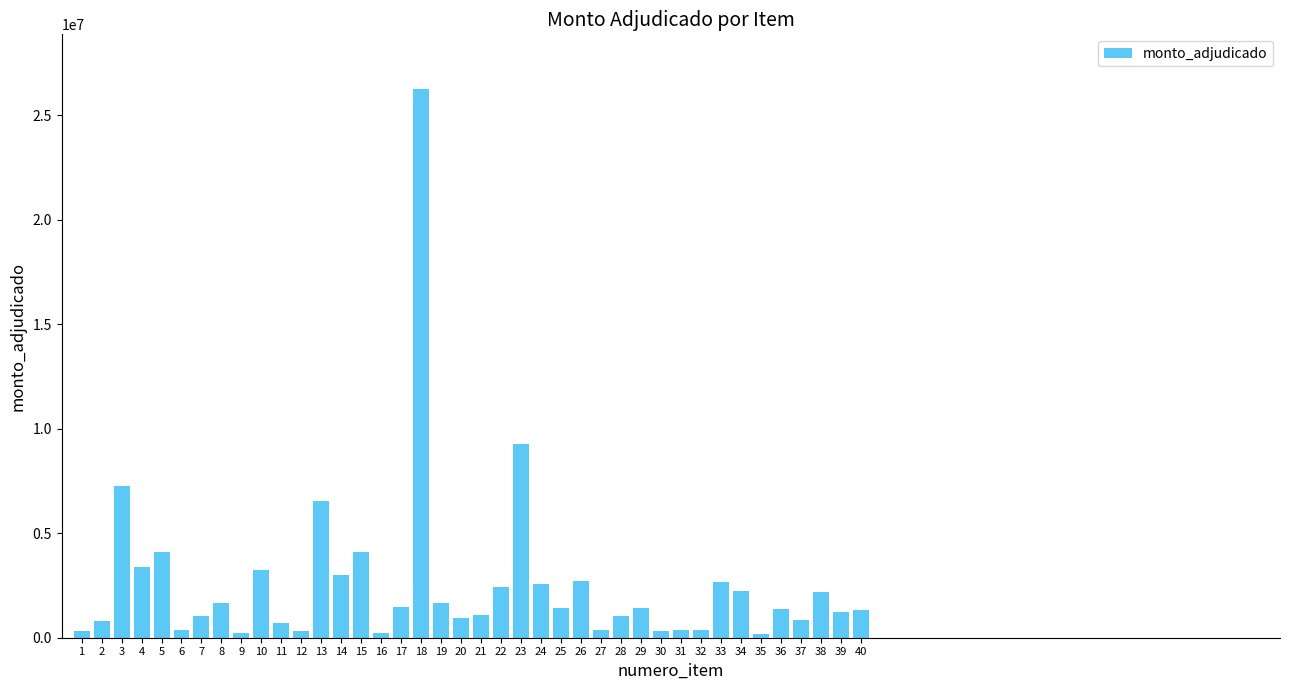

What is the greatest value displayed?

26245000